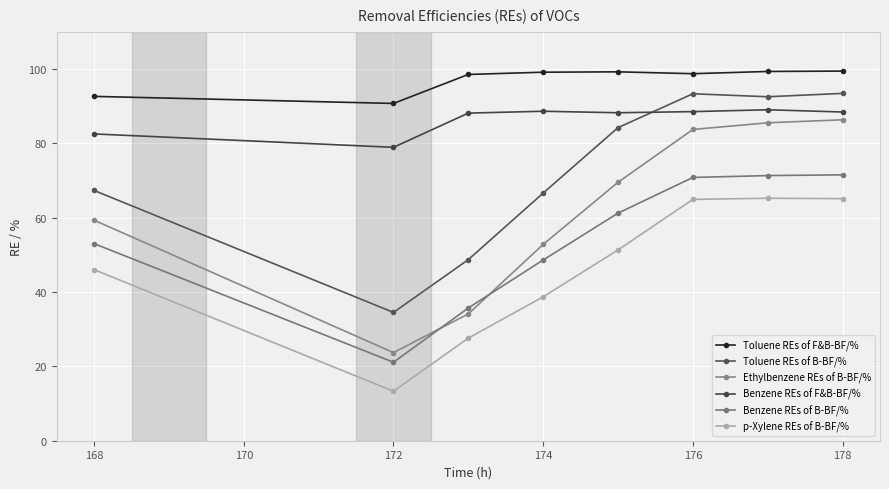

How many data points in Benzene REs of B-BF/% are above 61?

4